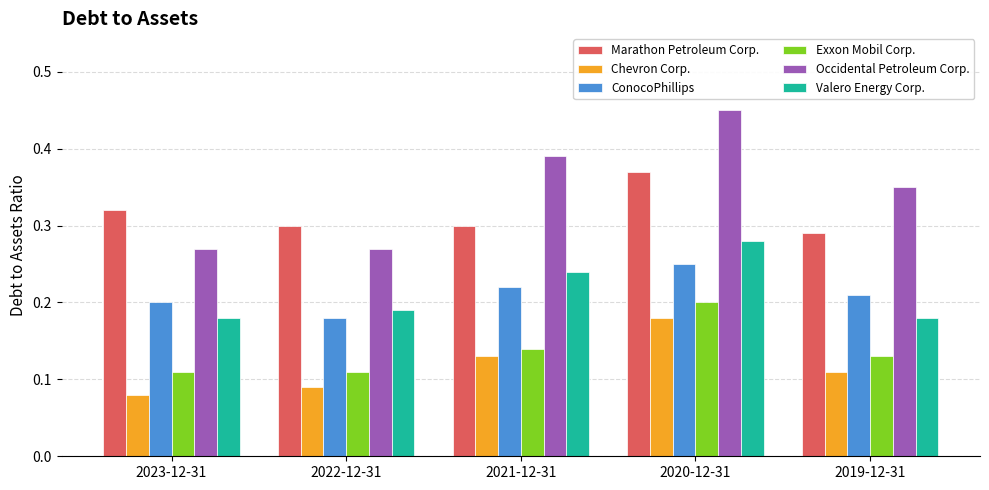

Count the Valero Energy Corp. values in the range 0 to 1.

5